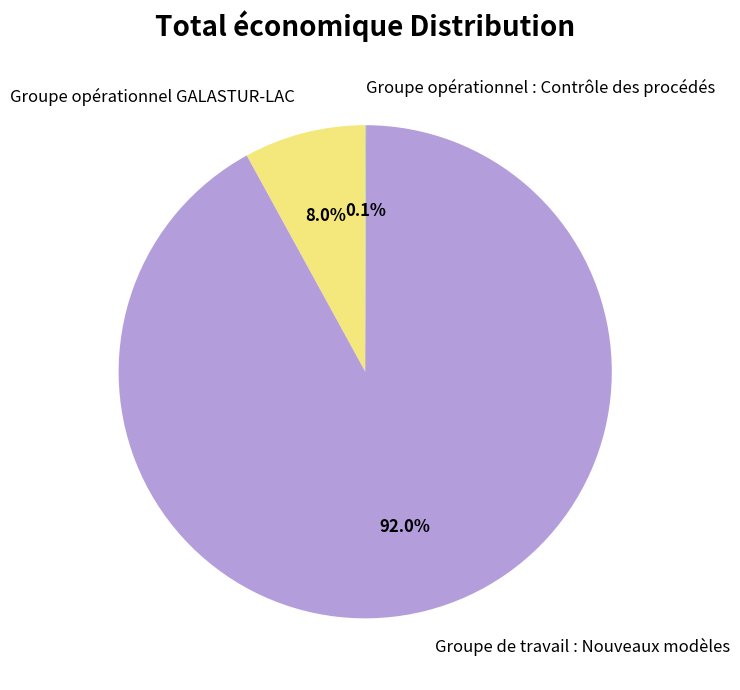

What is the largest slice in the pie chart?

Groupe de travail : Nouveaux modèles